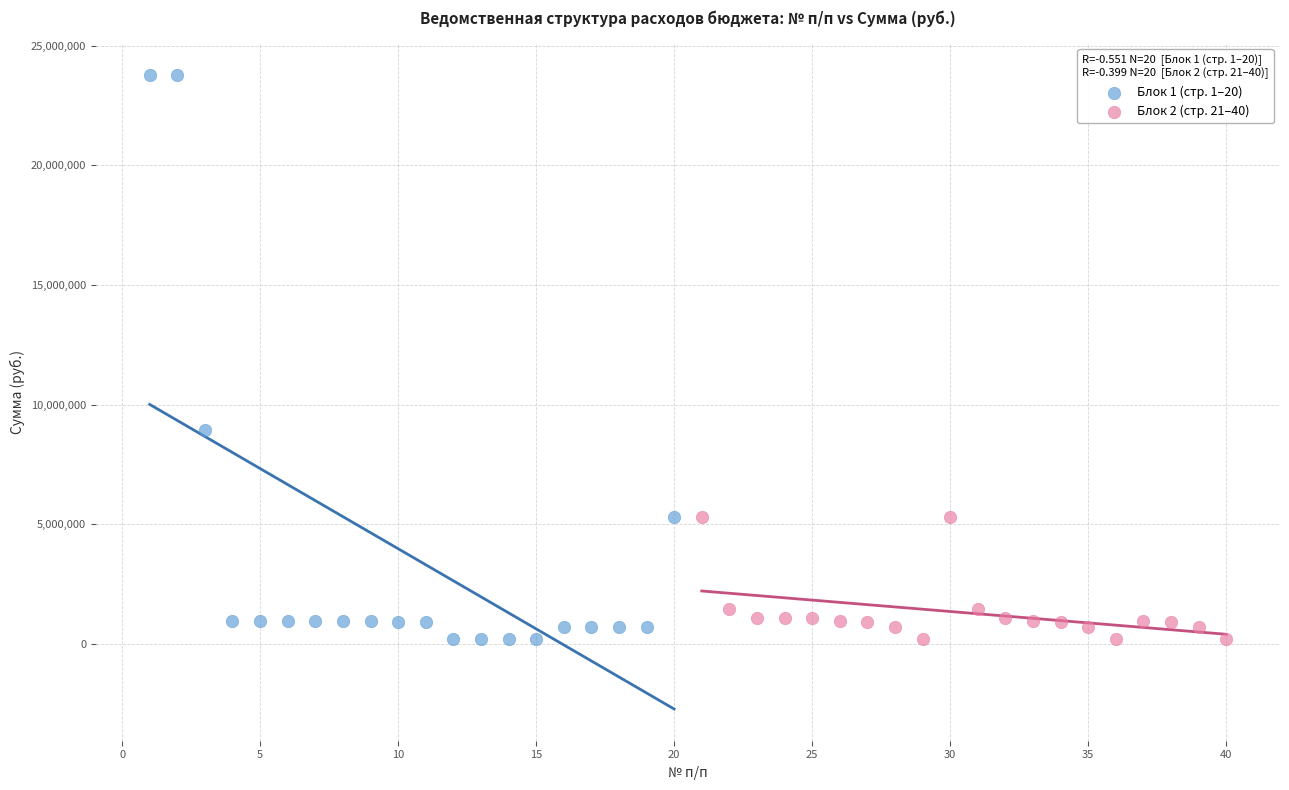

Which series reaches the maximum Y coordinate?

Блок 1 (стр. 1–20)